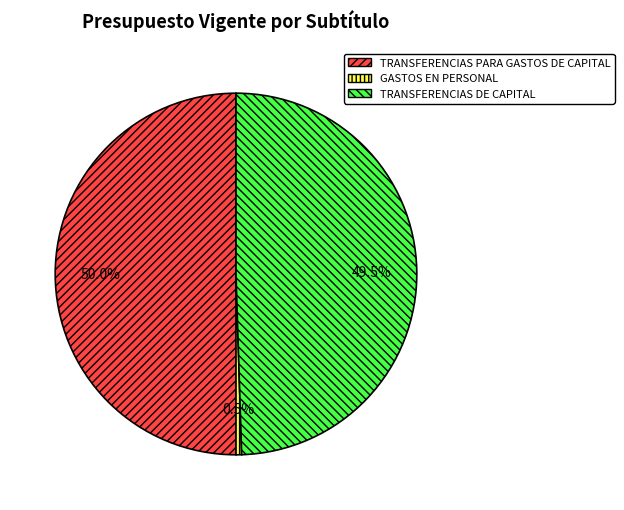

Do TRANSFERENCIAS PARA GASTOS DE CAPITAL and TRANSFERENCIAS DE CAPITAL together represent more than half of the pie?

Yes